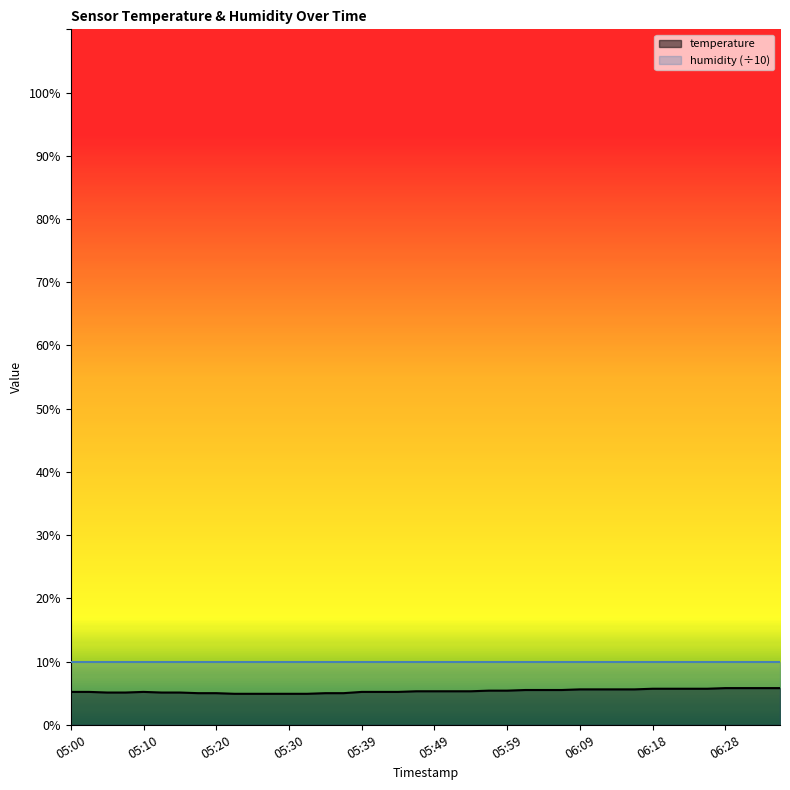

Reading left to right, list all the values displayed in this chart.

05:00=5.2	05:03=5.2	05:05=5.1	05:08=5.1	05:10=5.2	05:13=5.1	05:15=5.1	05:17=5.0	05:20=5.0	05:22=4.9	05:25=4.9	05:27=4.9	05:30=4.9	05:32=4.9	05:34=5.0	05:37=5.0	05:39=5.2	05:42=5.2	05:44=5.2	05:47=5.3	05:49=5.3	05:51=5.3	05:54=5.3	05:56=5.4	05:59=5.4	06:01=5.5	06:04=5.5	06:06=5.5	06:09=5.6	06:11=5.6	06:13=5.6	06:16=5.6	06:18=5.7	06:21=5.7	06:23=5.7	06:26=5.7	06:28=5.8	06:31=5.8	06:33=5.8	06:36=5.8